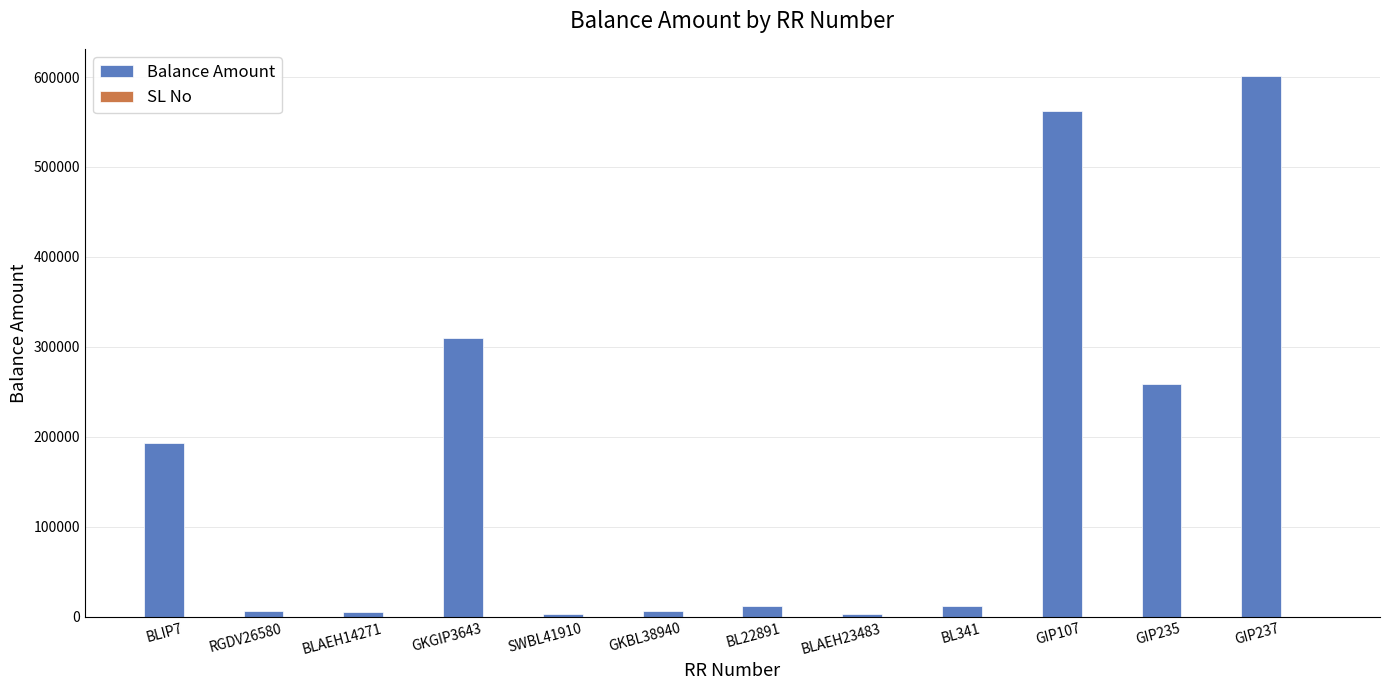

Which series has the largest total across all categories?

Balance Amount